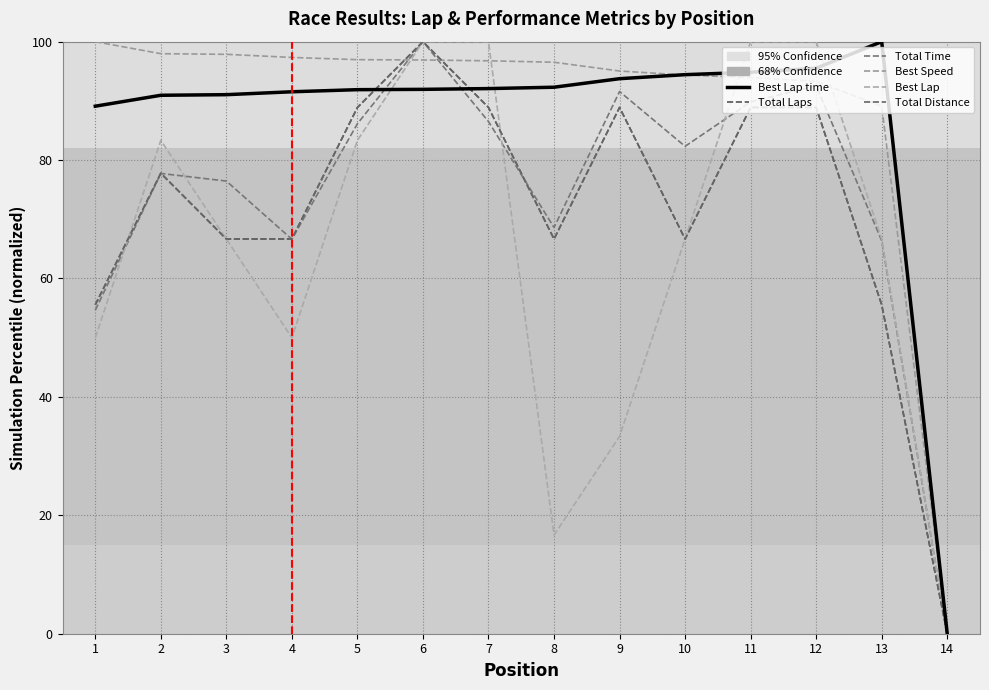

How many lines are shown in the chart?

6